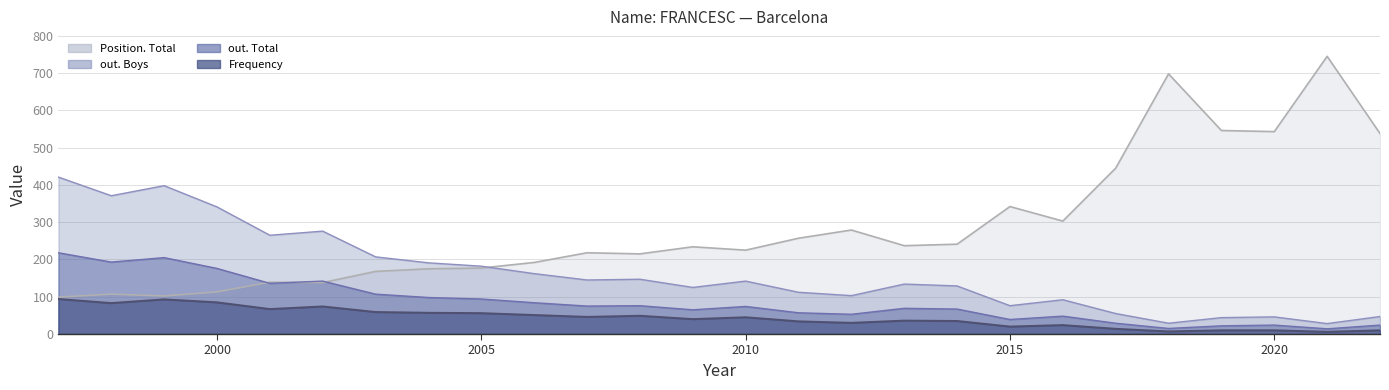

Does the chart have visible grid lines?

Yes